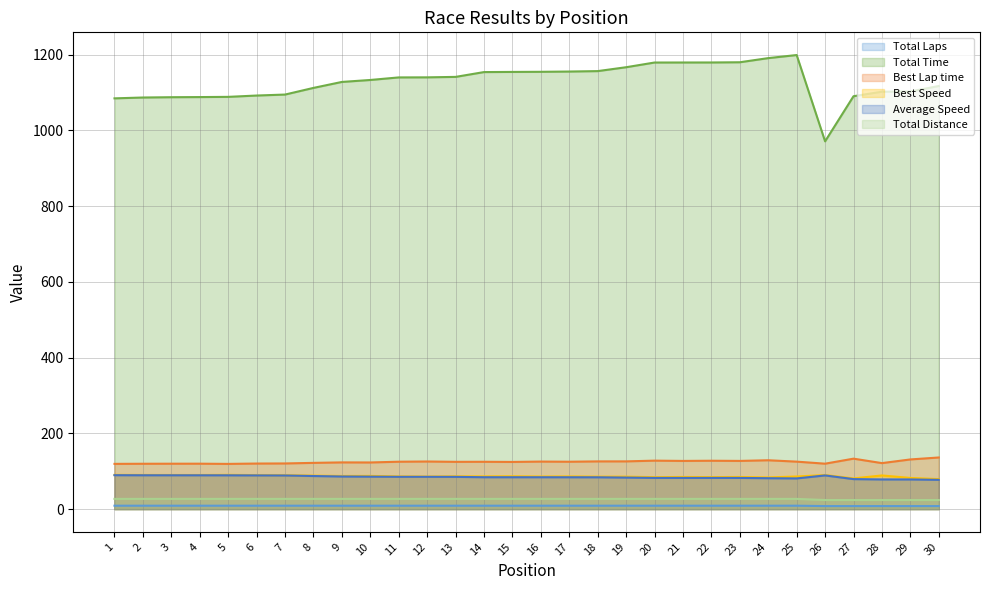

What is the value of the Best Lap time point at the 20th from the left?

128.0